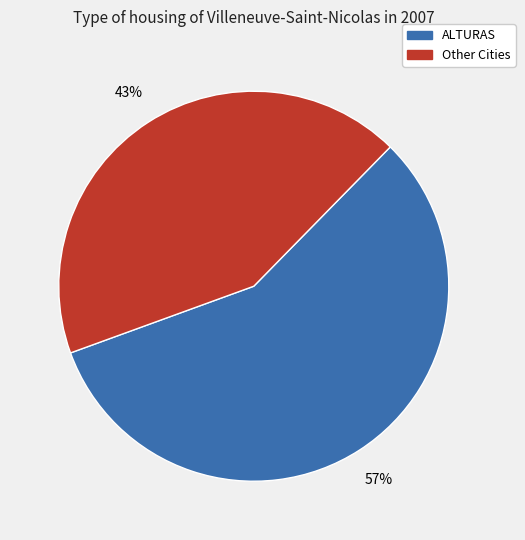

Is there any slice that represents more than half of the pie?

Yes